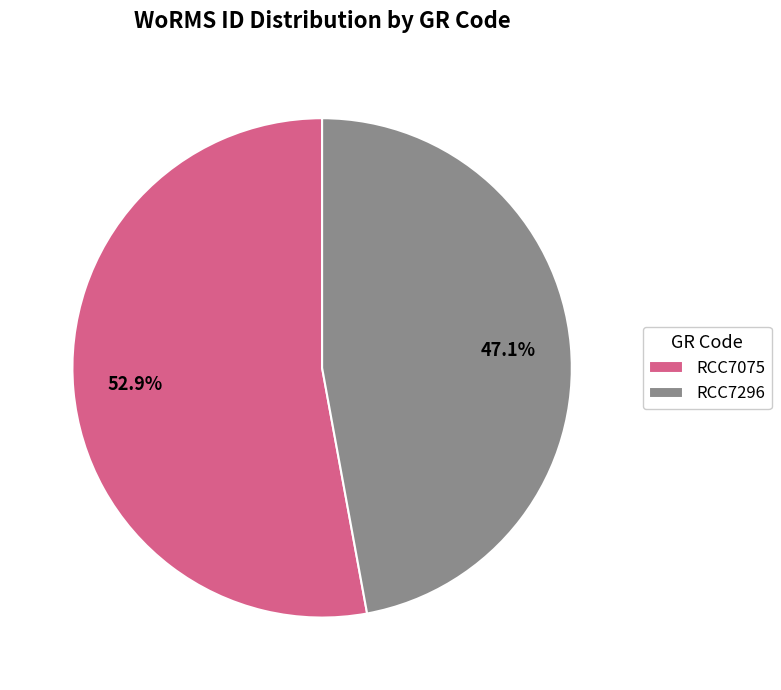

To the nearest percent, what percentage of the pie is RCC7075?

53%